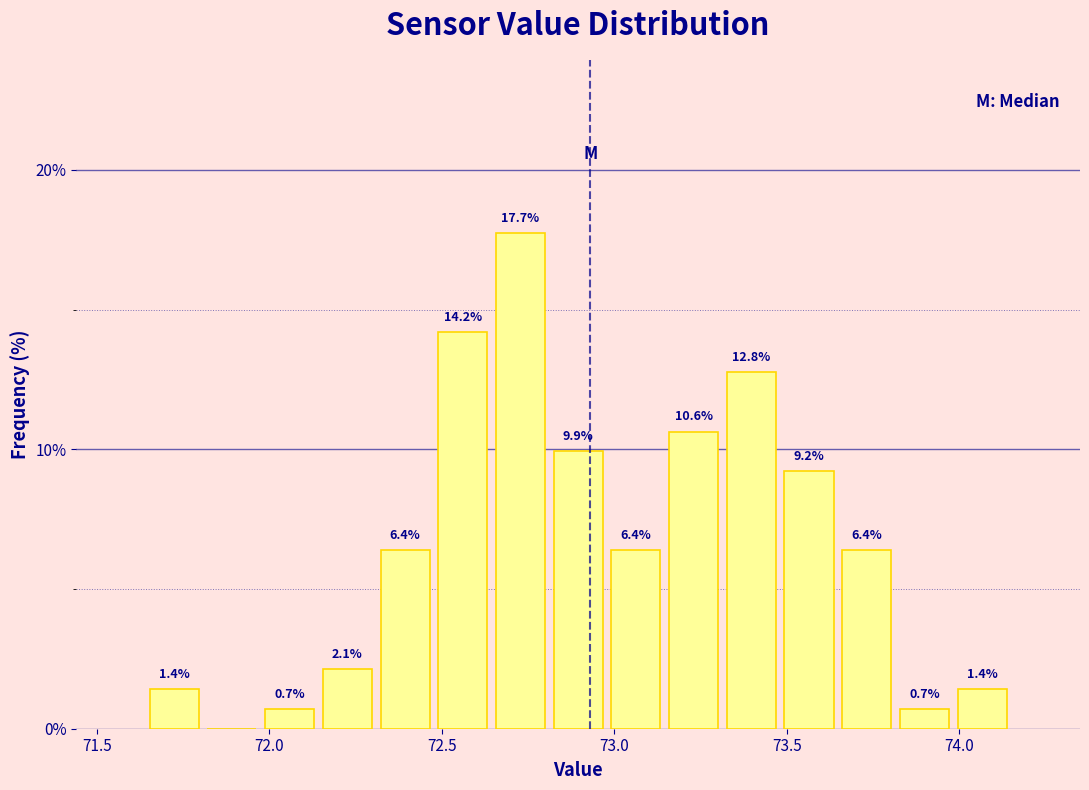

Read against the x-axis, roughly where is the centre of the tallest bar?

72.75